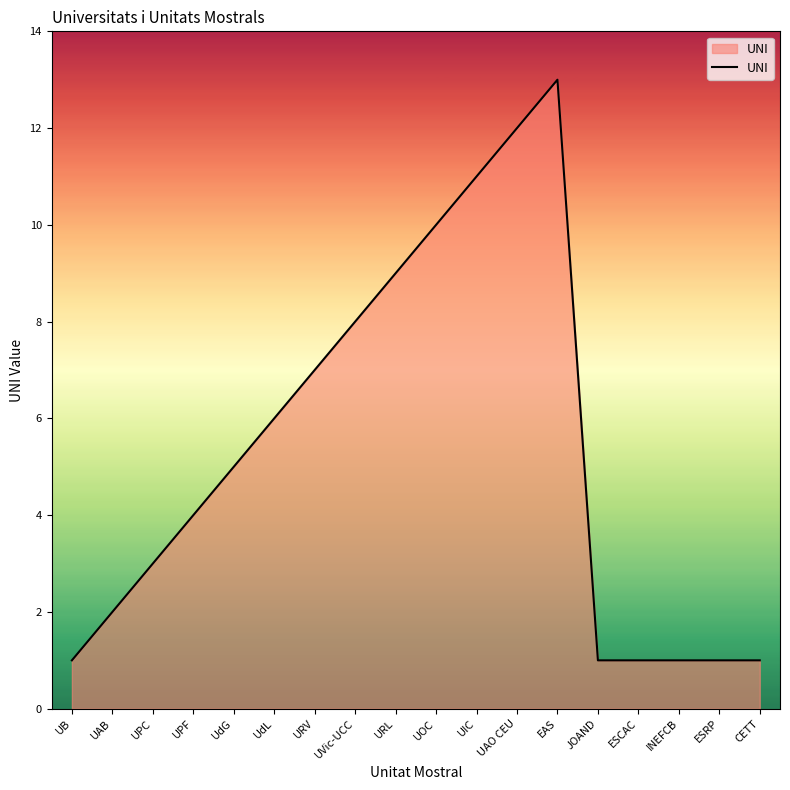

Reading left to right, what are all the values shown in this chart?

UB=1	UAB=2	UPC=3	UPF=4	UdG=5	UdL=6	URV=7	UVic-UCC=8	URL=9	UOC=10	UIC=11	UAO CEU=12	EAS=13	JOAND=1	ESCAC=1	INEFCB=1	ESRP=1	CETT=1